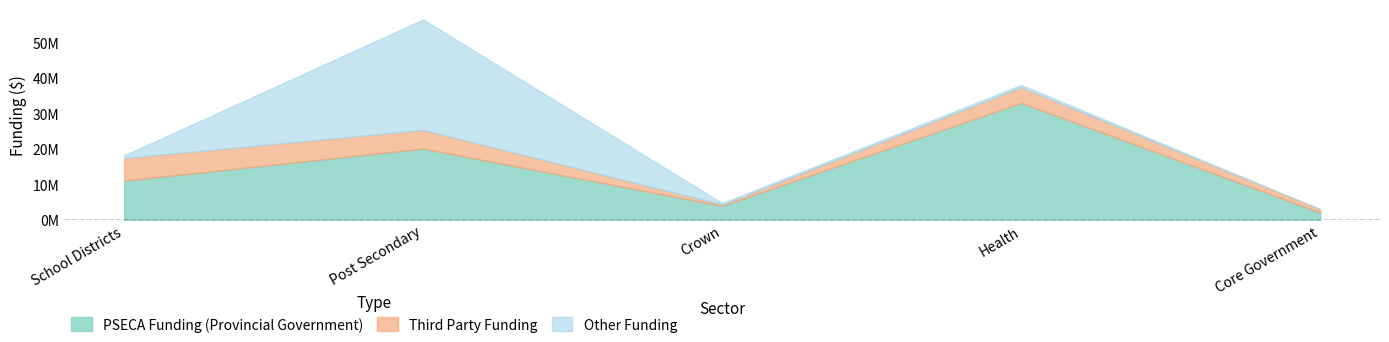

What is the maximum value shown in the chart?

56490496